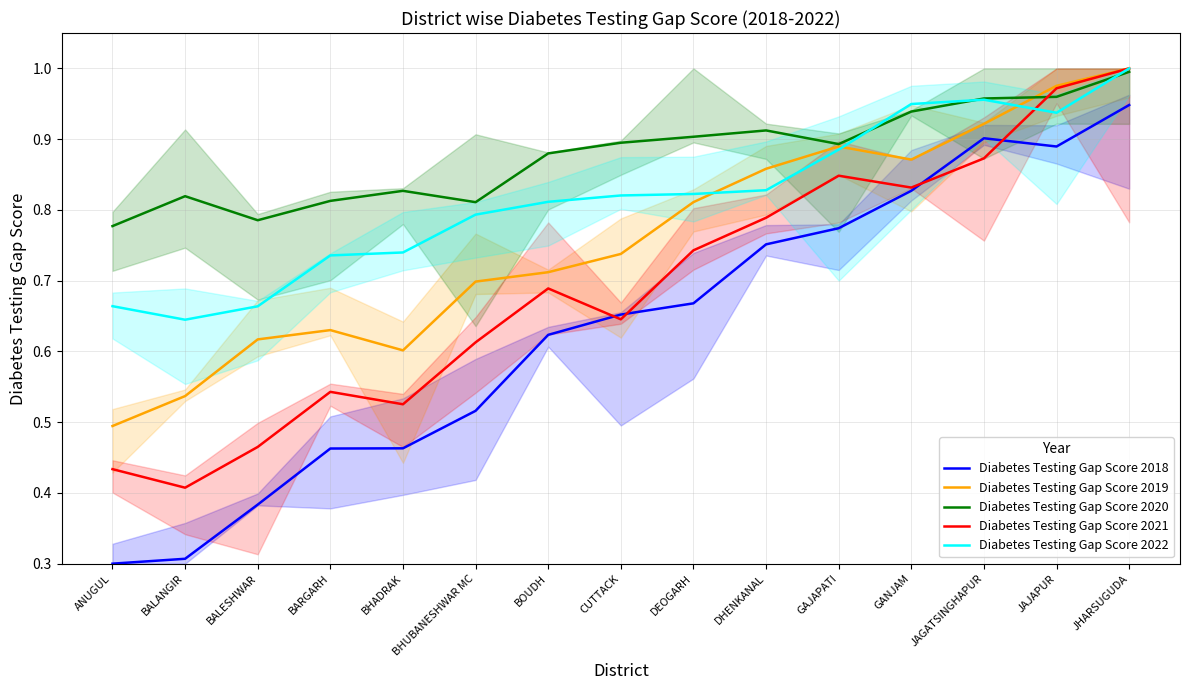

Reading left to right, extract all data points from this chart.

Diabetes Testing Gap Score 2018: ANUGUL=0.3	BALANGIR=0.3	BALESHWAR=0.4	BARGARH=0.5	BHADRAK=0.5	BHUBANESHWAR MC=0.5	BOUDH=0.6	CUTTACK=0.7	DEOGARH=0.7	DHENKANAL=0.8	GAJAPATI=0.8	GANJAM=0.8	JAGATSINGHAPUR=0.9	JAJAPUR=0.9	JHARSUGUDA=0.9
Diabetes Testing Gap Score 2019: ANUGUL=0.5	BALANGIR=0.5	BALESHWAR=0.6	BARGARH=0.6	BHADRAK=0.6	BHUBANESHWAR MC=0.7	BOUDH=0.7	CUTTACK=0.7	DEOGARH=0.8	DHENKANAL=0.9	GAJAPATI=0.9	GANJAM=0.9	JAGATSINGHAPUR=0.9	JAJAPUR=1.0	JHARSUGUDA=1.0
Diabetes Testing Gap Score 2020: ANUGUL=0.8	BALANGIR=0.8	BALESHWAR=0.8	BARGARH=0.8	BHADRAK=0.8	BHUBANESHWAR MC=0.8	BOUDH=0.9	CUTTACK=0.9	DEOGARH=0.9	DHENKANAL=0.9	GAJAPATI=0.9	GANJAM=0.9	JAGATSINGHAPUR=1.0	JAJAPUR=1.0	JHARSUGUDA=1.0
Diabetes Testing Gap Score 2021: ANUGUL=0.4	BALANGIR=0.4	BALESHWAR=0.5	BARGARH=0.5	BHADRAK=0.5	BHUBANESHWAR MC=0.6	BOUDH=0.7	CUTTACK=0.6	DEOGARH=0.7	DHENKANAL=0.8	GAJAPATI=0.8	GANJAM=0.8	JAGATSINGHAPUR=0.9	JAJAPUR=1.0	JHARSUGUDA=1.0
Diabetes Testing Gap Score 2022: ANUGUL=0.7	BALANGIR=0.6	BALESHWAR=0.7	BARGARH=0.7	BHADRAK=0.7	BHUBANESHWAR MC=0.8	BOUDH=0.8	CUTTACK=0.8	DEOGARH=0.8	DHENKANAL=0.8	GAJAPATI=0.9	GANJAM=0.9	JAGATSINGHAPUR=1.0	JAJAPUR=0.9	JHARSUGUDA=1.0